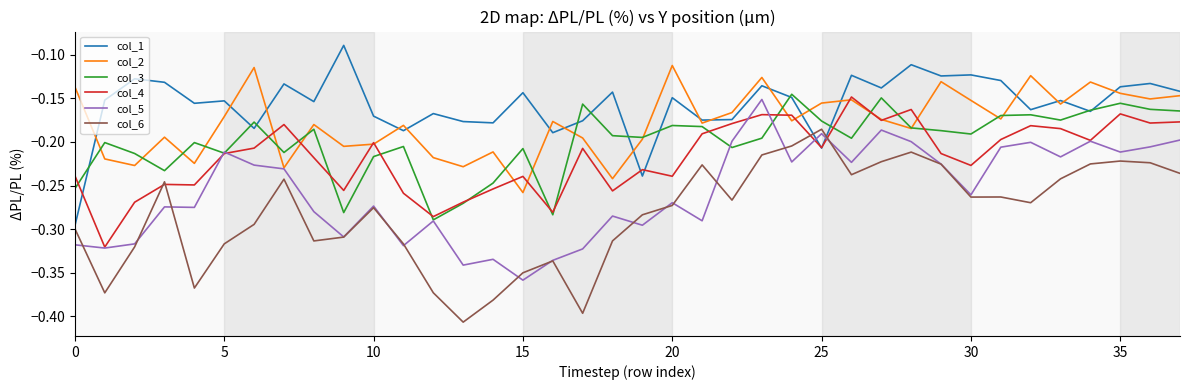

Which series has the widest spread of values?

col_6